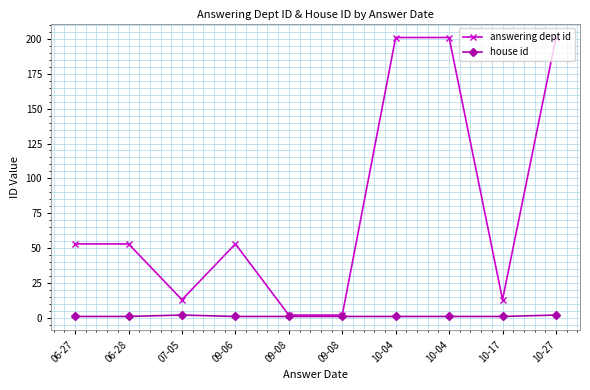

What is the total value across all series at 09-06?

54